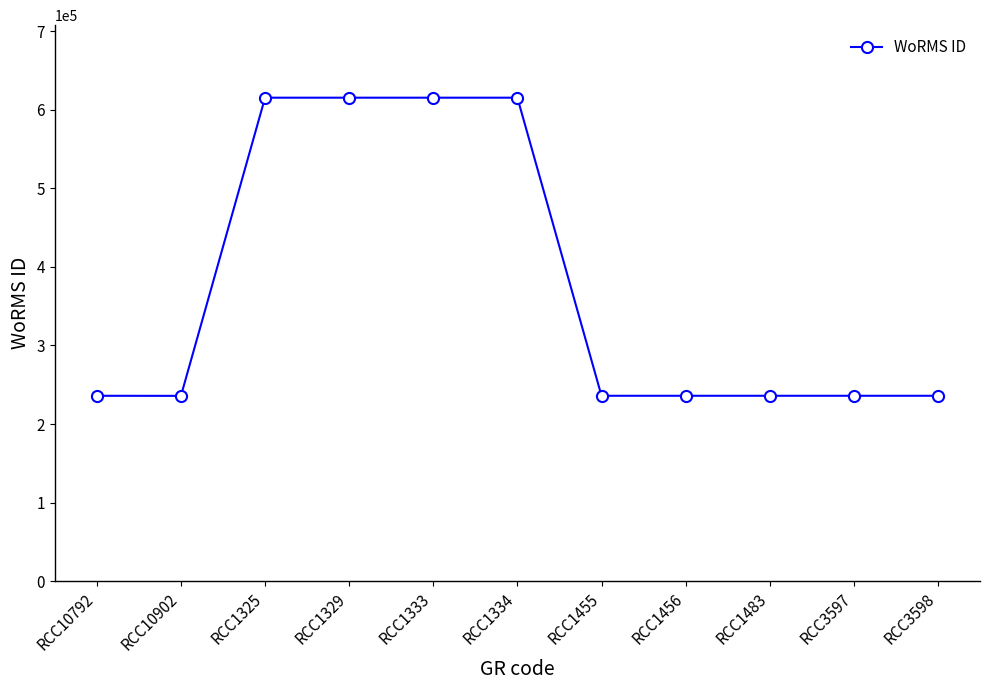

Approximately how many times larger is the value at RCC10902 compared to RCC1483?

1.0